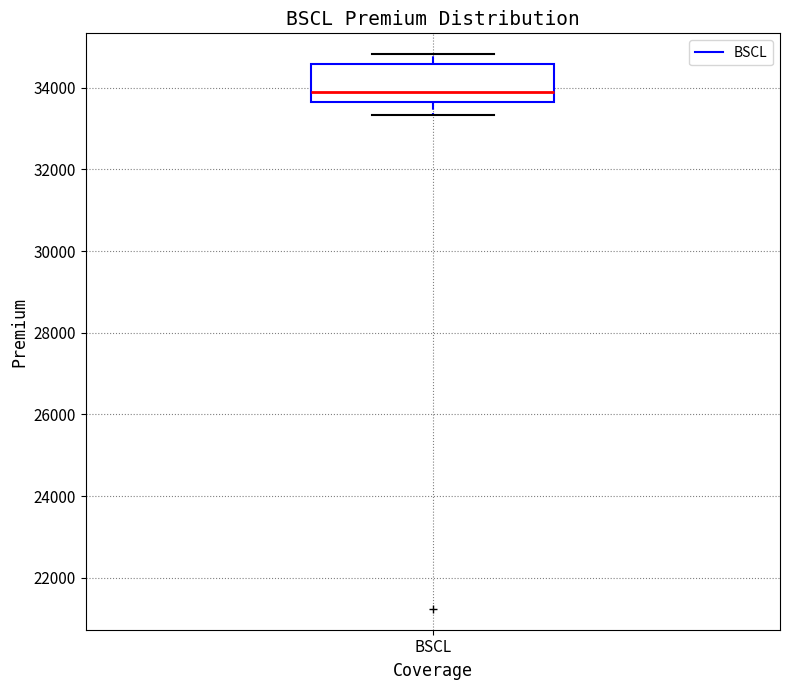

Transcribe this box plot: give where the median line is, the range the box spans, and where the two whiskers end, as read against the y-axis. The values are not printed on the chart, so give them approximately, as read against the axis.

median 33800, box 33600 to 34600, whiskers 33400 to 34800